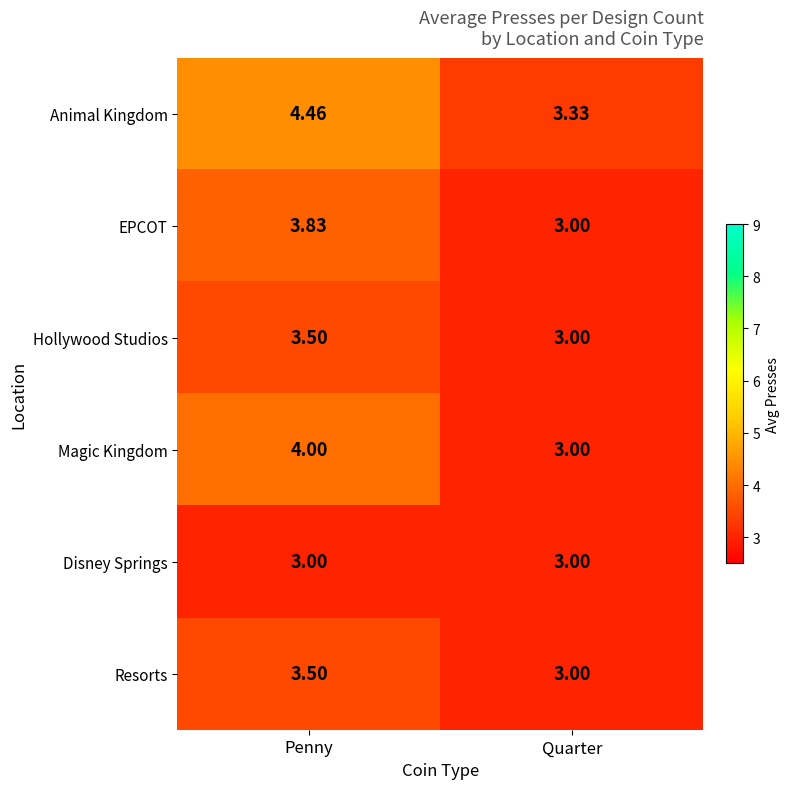

Which series has the largest range (max minus min)?

Animal Kingdom